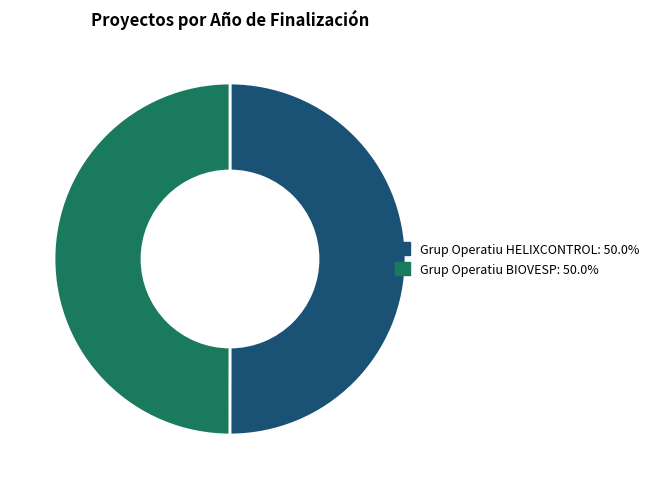

Do Grup Operatiu HELIXCONTROL and Grup Operatiu BIOVESP together represent more than half of the pie?

Yes